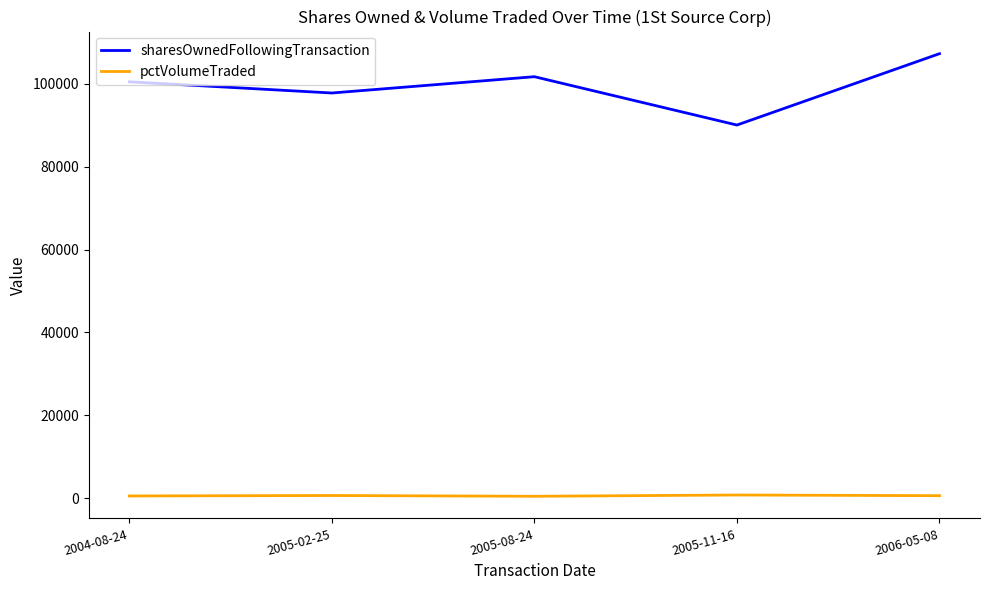

Rank the series at 2005-11-16 from highest to lowest value.

sharesOwnedFollowingTransaction, pctVolumeTraded